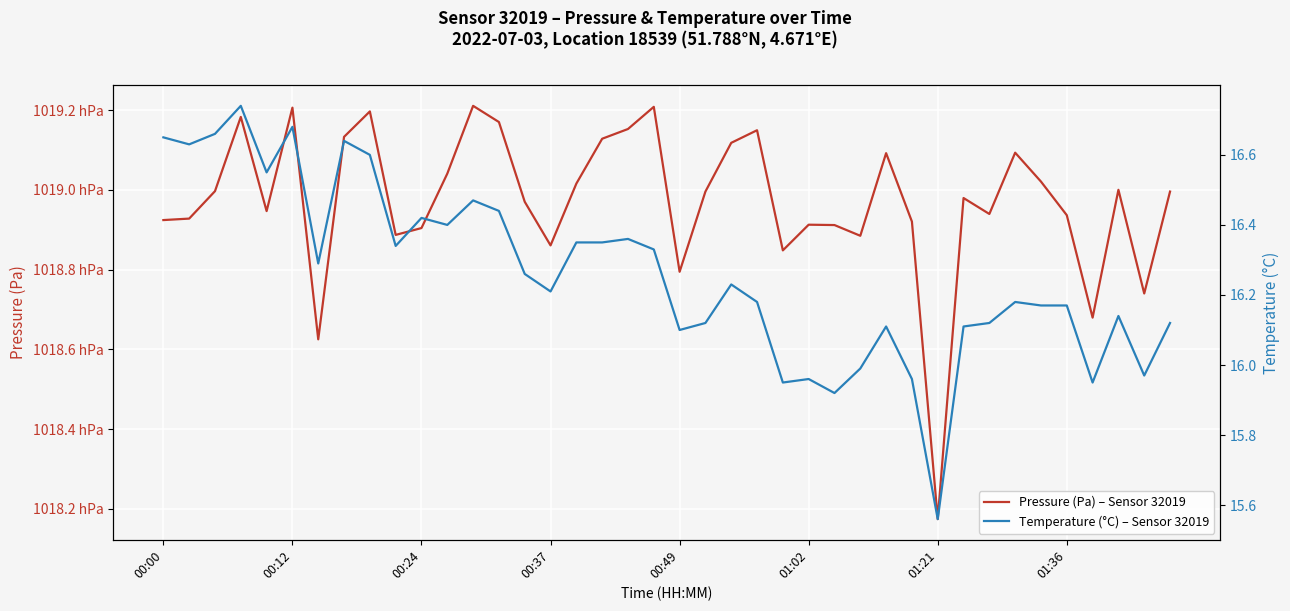

List the series in order of their overall mean, lowest first.

Temperature (°C) – Sensor 32019, Pressure (Pa) – Sensor 32019